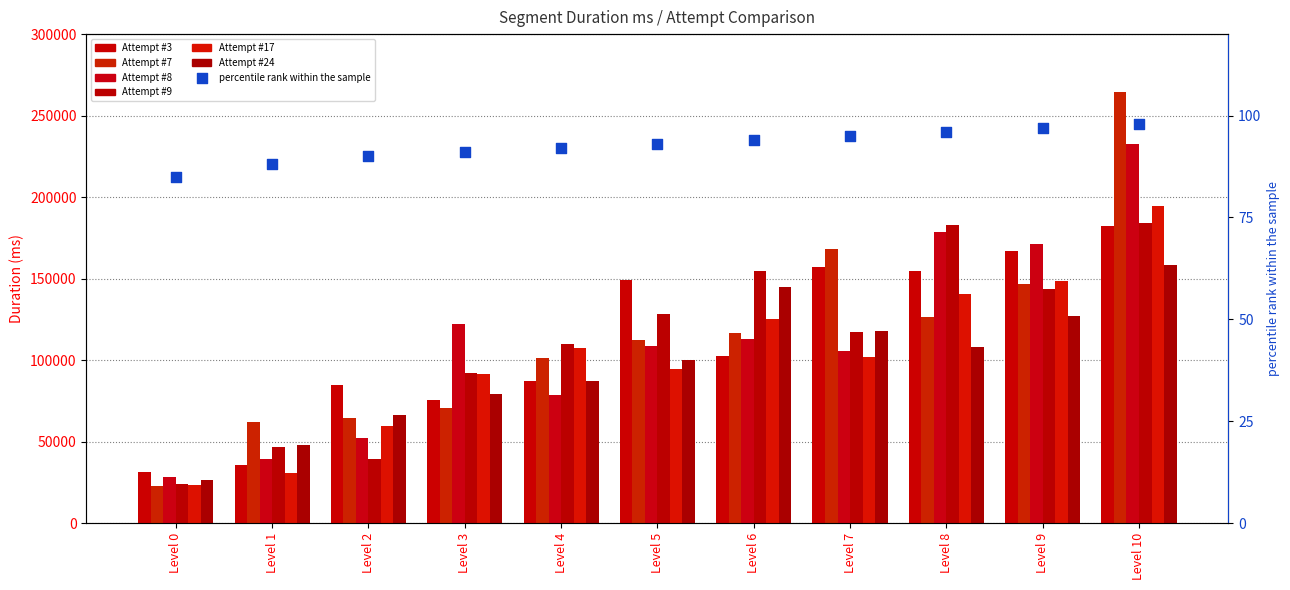

At which category is the sum across all series the highest?

Level 10